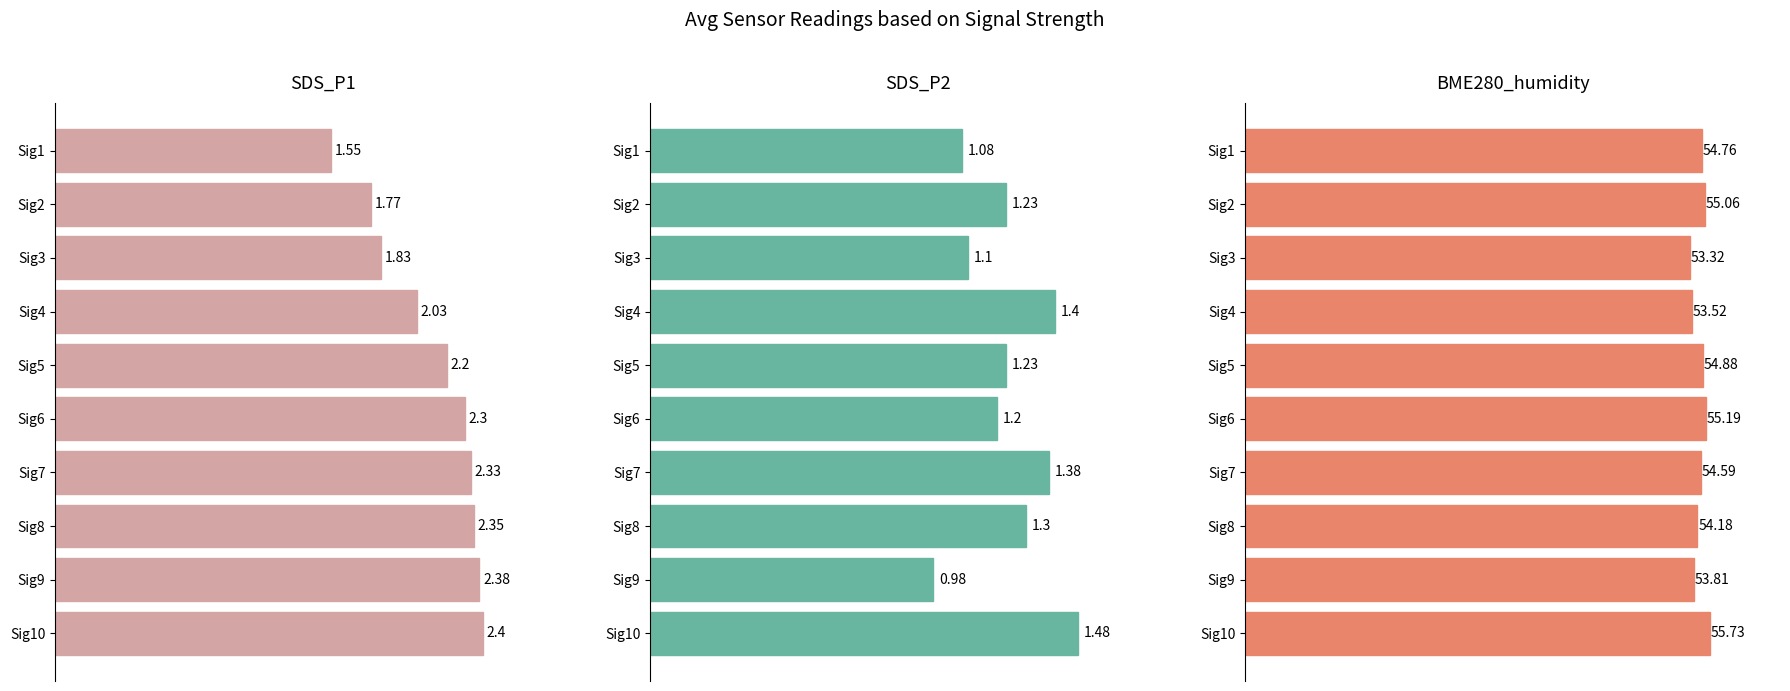

Which series changed the most between Sig6 and Sig10?

BME280_humidity